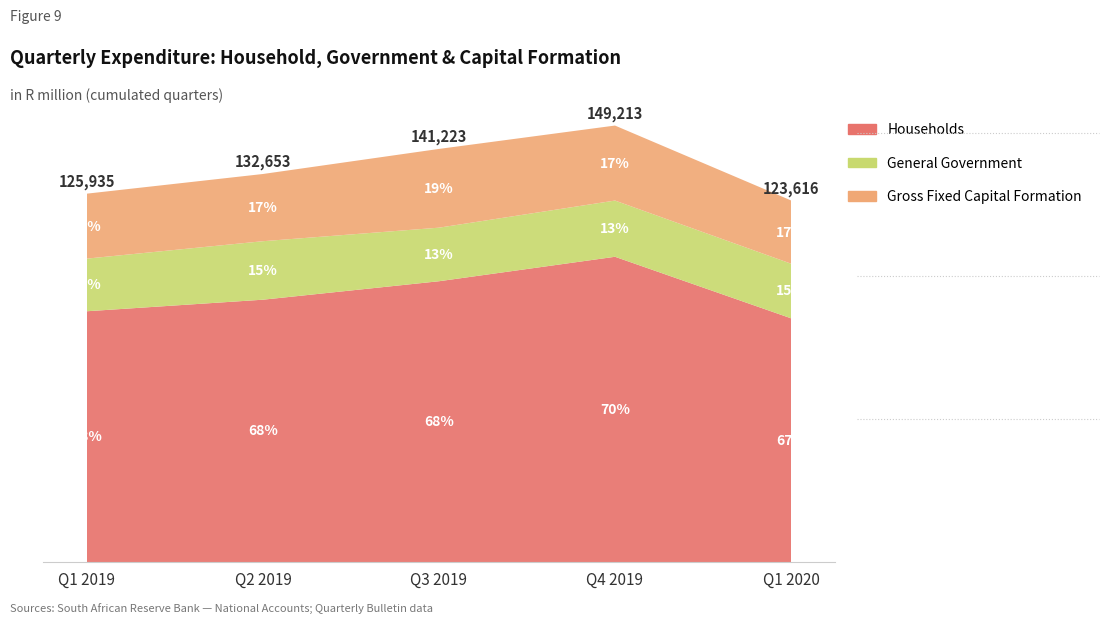

Reading left to right, what are all the values shown in this chart?

Households: Q1 2019=85729	Q2 2019=89678	Q3 2019=95988	Q4 2019=104351	Q1 2020=83323
General Government: Q1 2019=17997	Q2 2019=19999	Q3 2019=18315	Q4 2019=19222	Q1 2020=18672
Gross Fixed Capital Formation: Q1 2019=22209	Q2 2019=22976	Q3 2019=26920	Q4 2019=25640	Q1 2020=21621